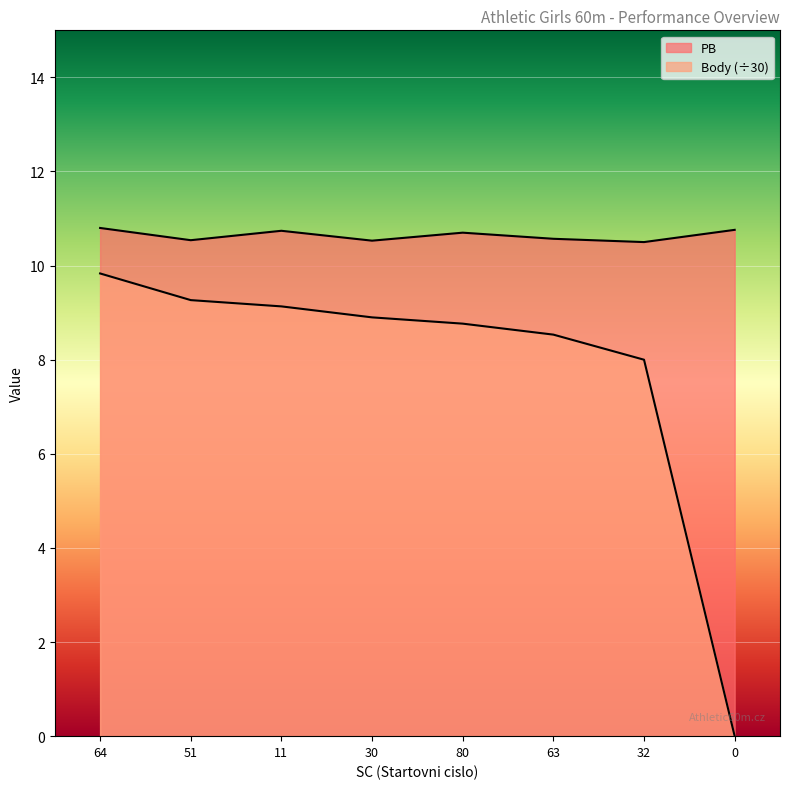

True or false: PB and Body intersect in this chart.

False